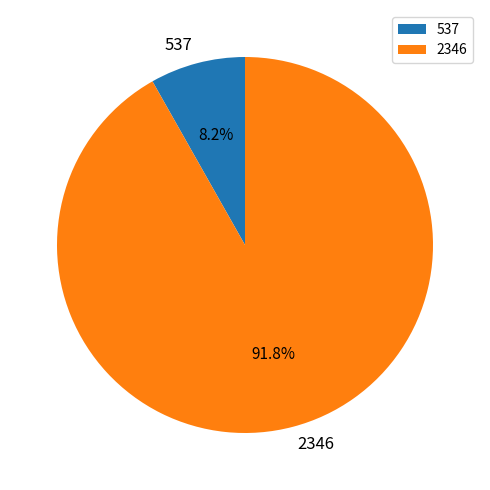

Which slice is the largest?

2346